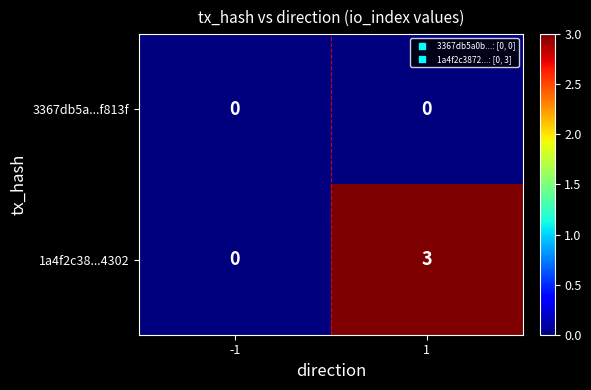

The value of 3367db5a...f813f at 1 is 0. True or false?

True